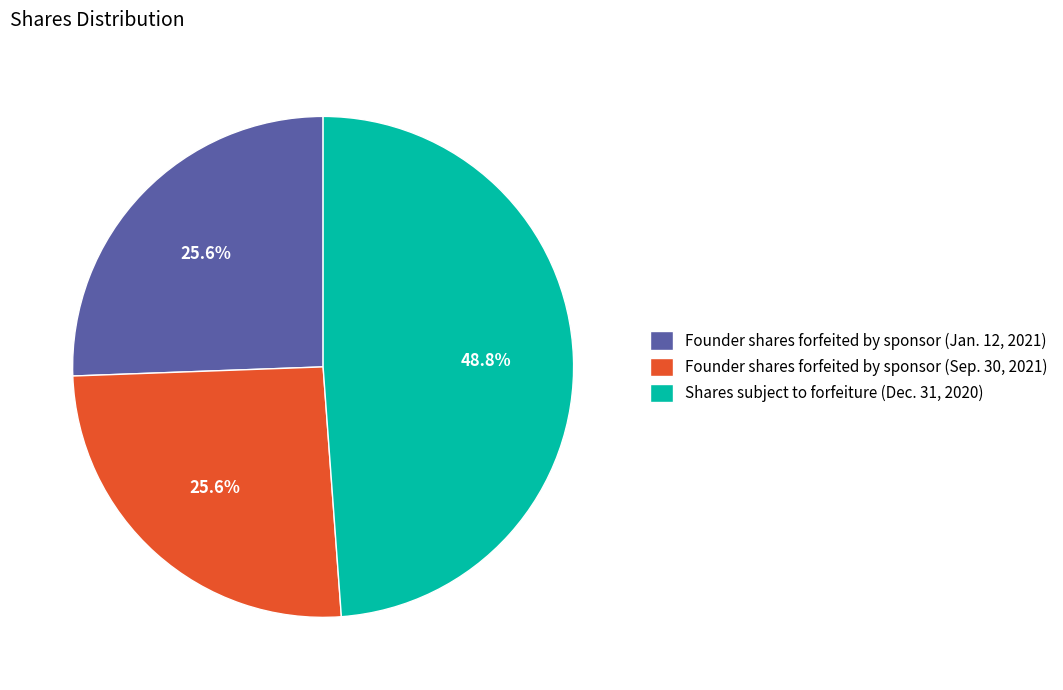

Approximately how many times larger is the value at Founder shares forfeited by sponsor (Jan. 12, 2021) compared to Shares subject to forfeiture (Dec. 31, 2020)?

0.5